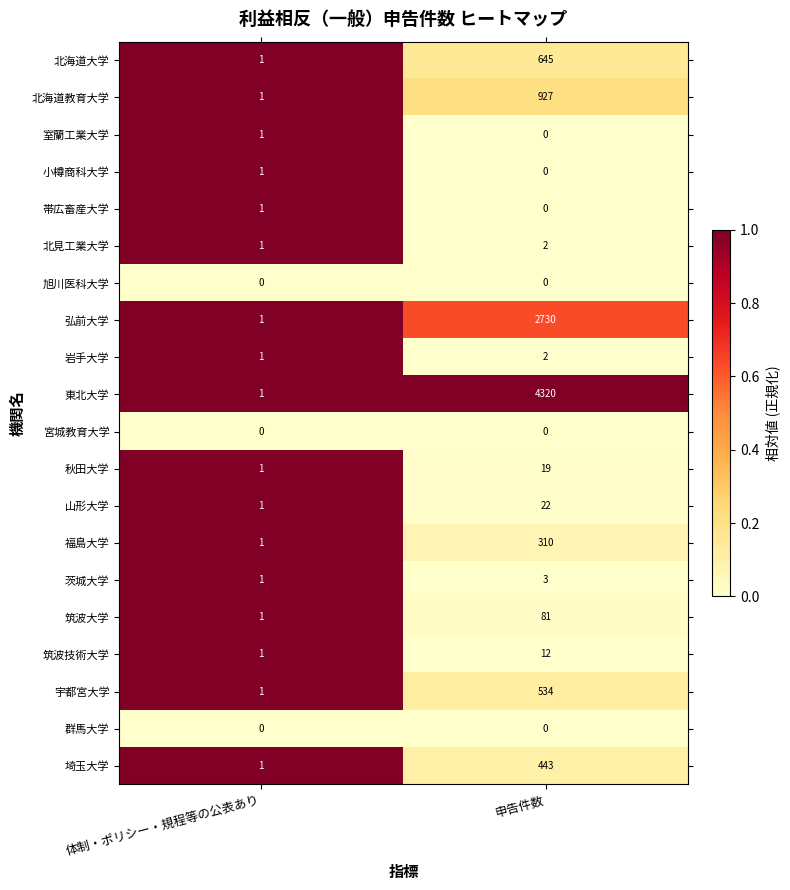

The value of 帯広畜産大学 at 申告件数 is -1. True or false?

False